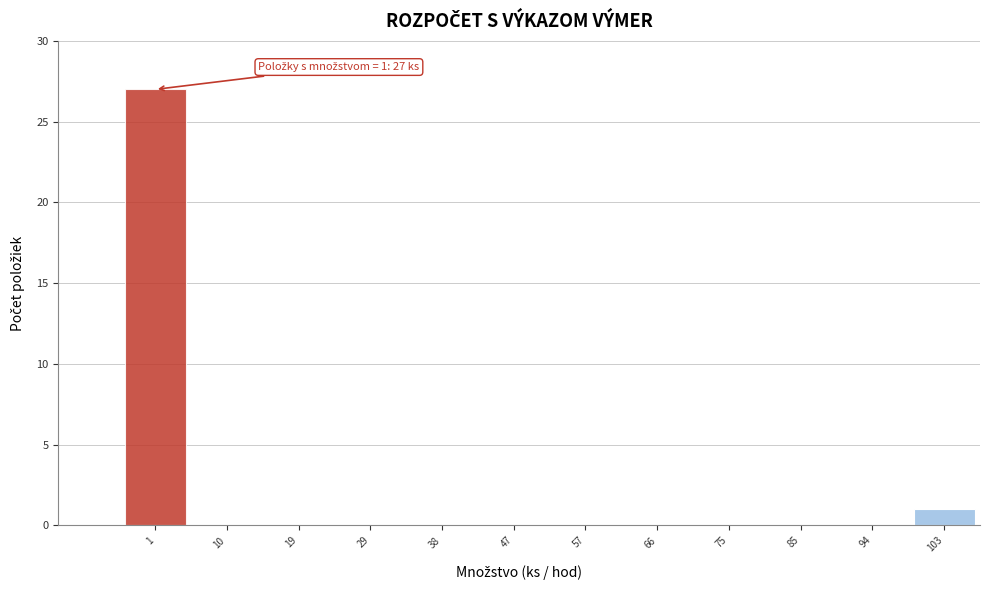

Reading right to left, list all the values displayed in this chart.

103=1	94=0	85=0	75=0	66=0	57=0	47=0	38=0	29=0	19=0	10=0	1=27